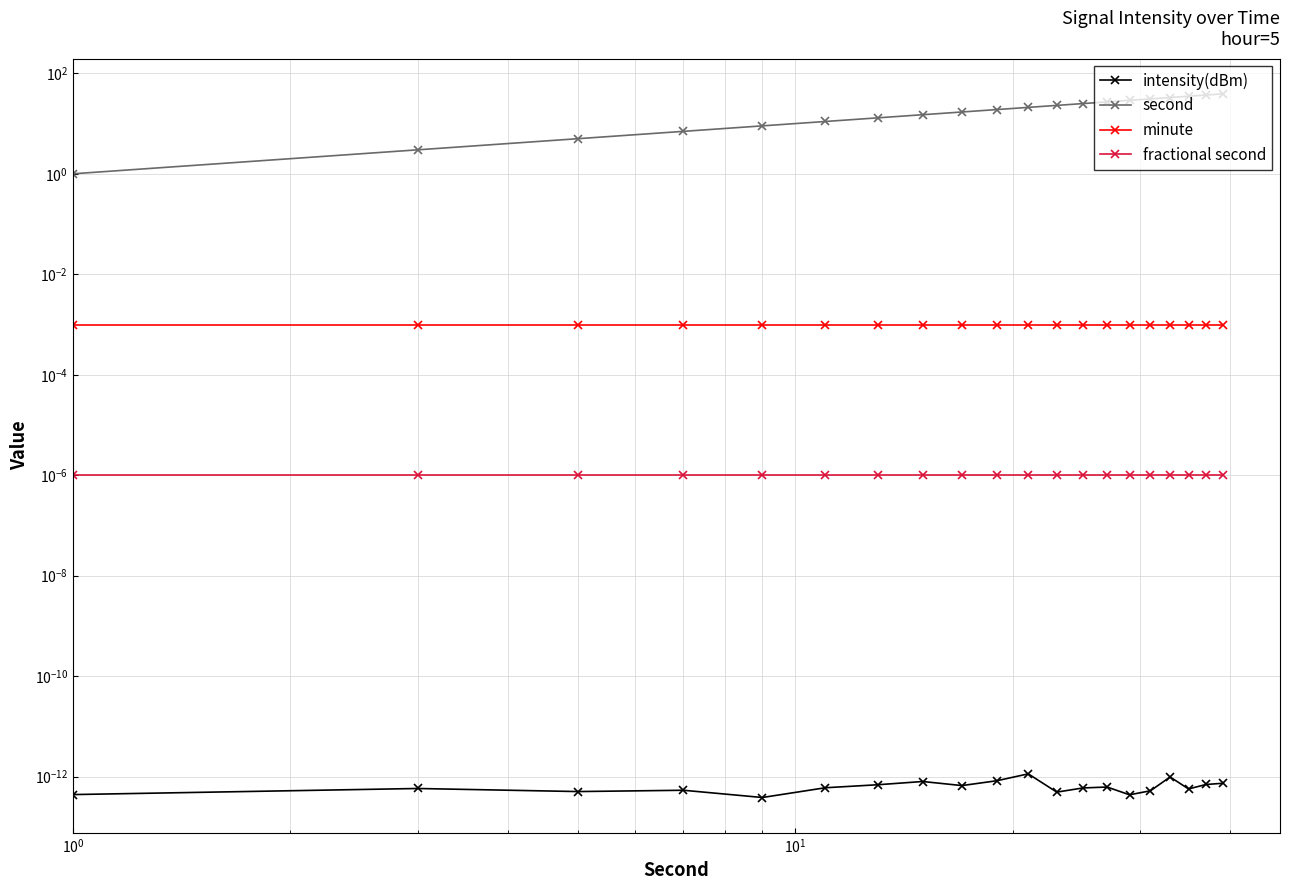

True or false: minute and intensity(dBm) cross at least once.

False